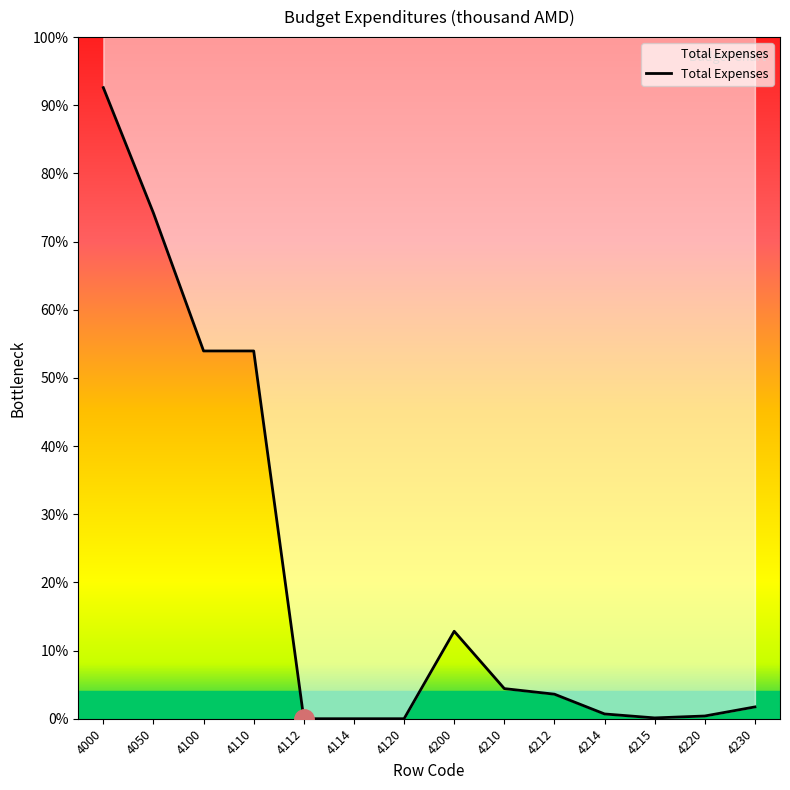

Does the chart have visible grid lines?

No